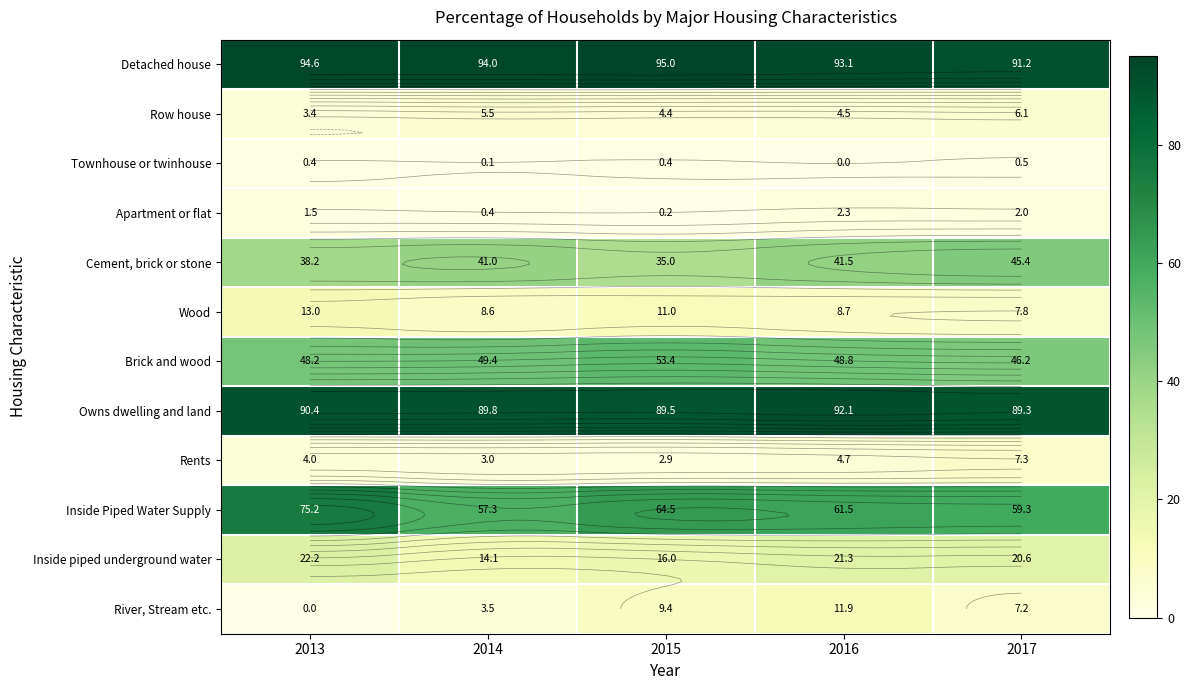

What is the difference between the highest and lowest values at 2016?

93.1